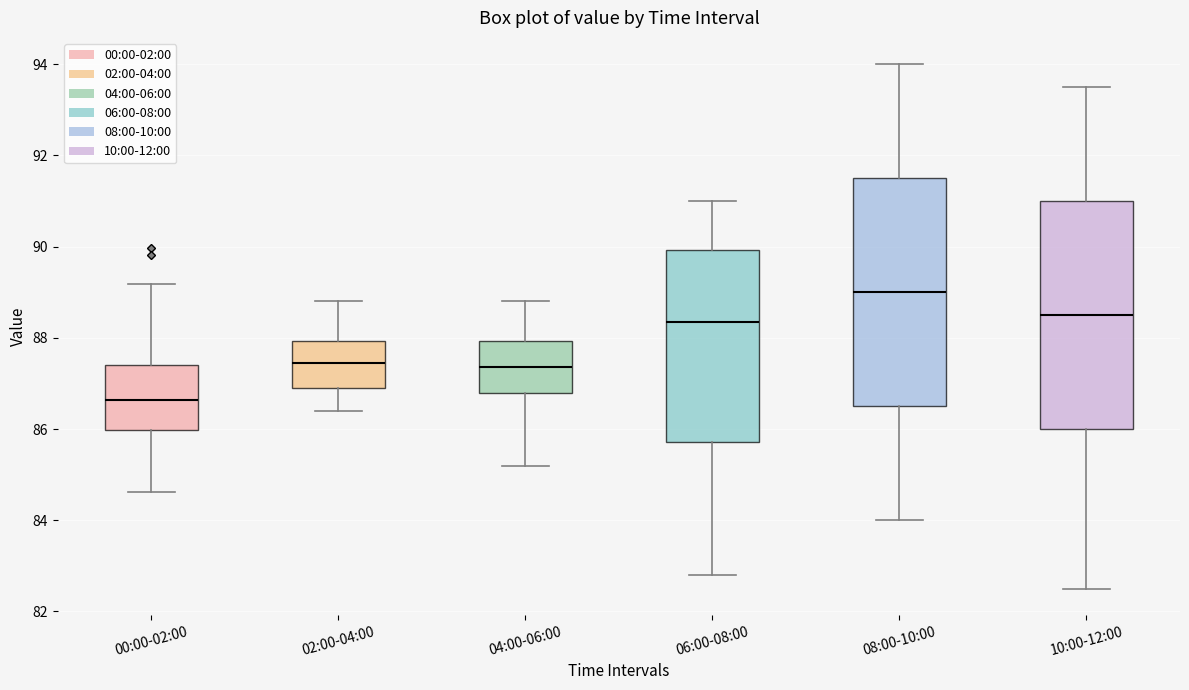

Reading left to right, transcribe this box plot: for each box, give where its median line is, the range the box spans, and where its two whiskers end, as read against the y-axis. The values are not printed on the chart, so give them approximately, as read against the axis.

00:00-02:00: median 86.6, box 86.0 to 87.4, whiskers 84.6 to 89.2
02:00-04:00: median 87.4, box 87.0 to 88.0, whiskers 86.4 to 88.8
04:00-06:00: median 87.4, box 86.8 to 88.0, whiskers 85.2 to 88.8
06:00-08:00: median 88.4, box 85.8 to 90.0, whiskers 82.8 to 91.0
08:00-10:00: median 89.0, box 86.6 to 91.6, whiskers 84.0 to 94.0
10:00-12:00: median 88.6, box 86.0 to 91.0, whiskers 82.6 to 93.6